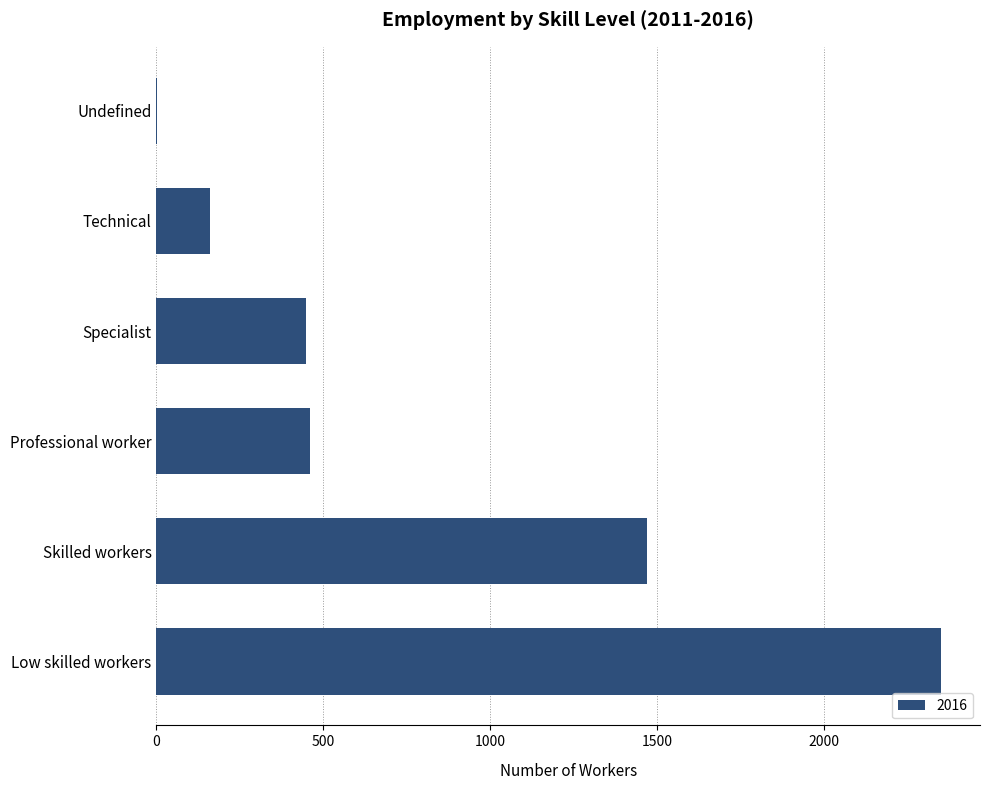

At which label is the value closest to 1175?

Skilled workers